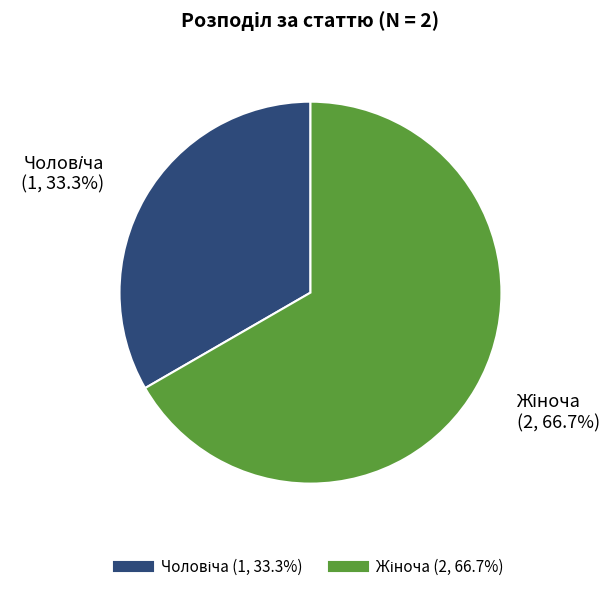

Is there a majority slice in this chart?

Yes